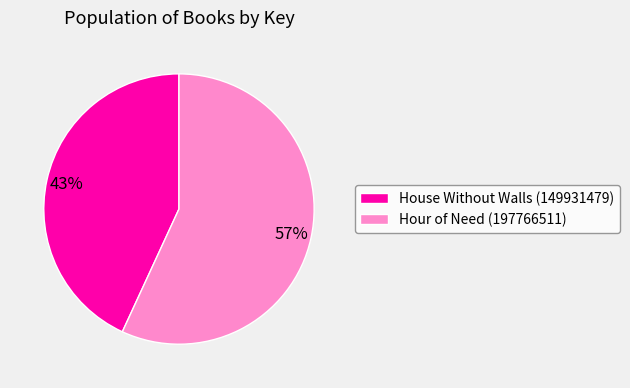

To the nearest percent, what portion does House Without Walls (149931479) represent?

43%